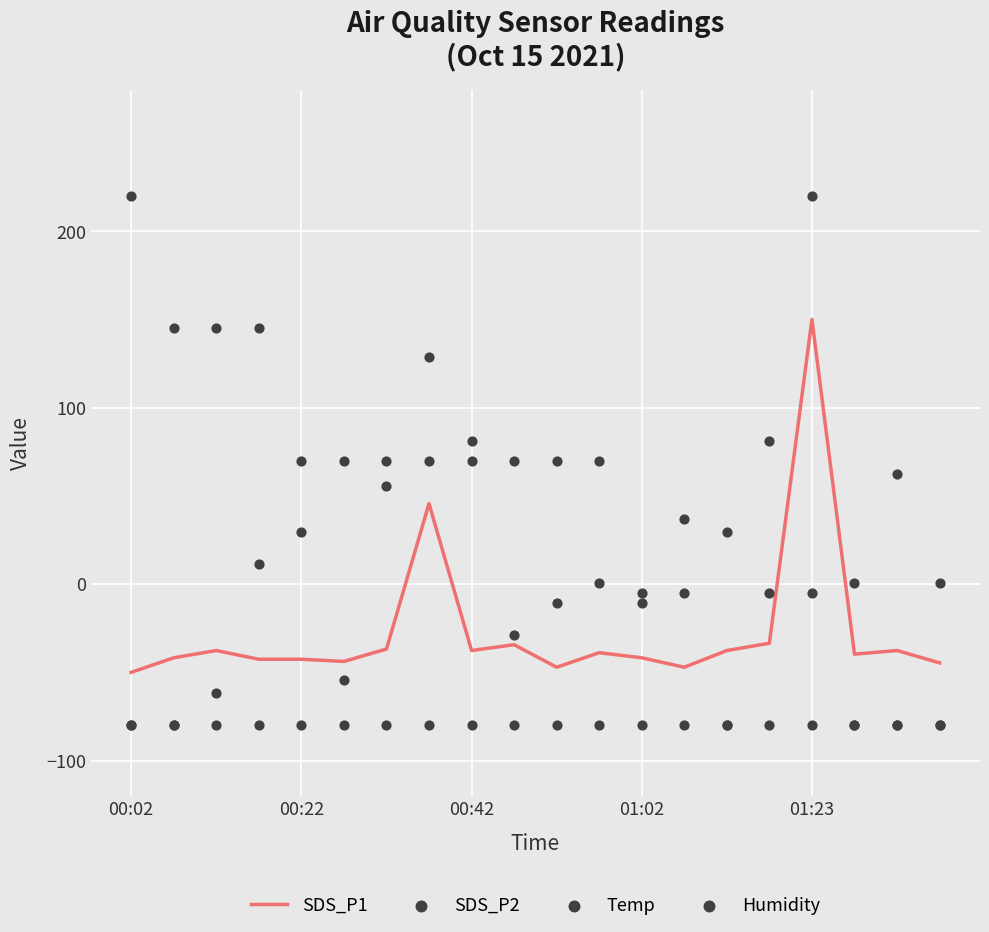

What are all the series names shown in the legend?

SDS_P1, SDS_P2, Temp, Humidity